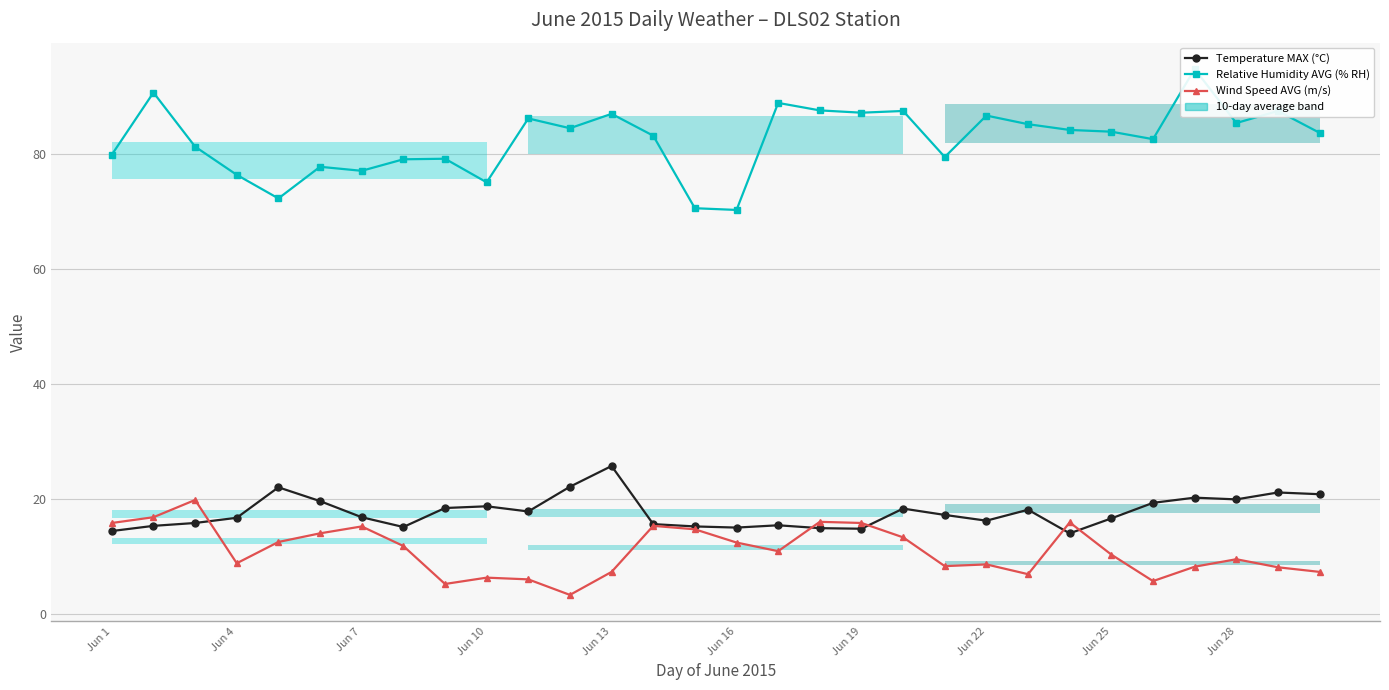

Which has a higher value, Jun 4 or 15?

Jun 4